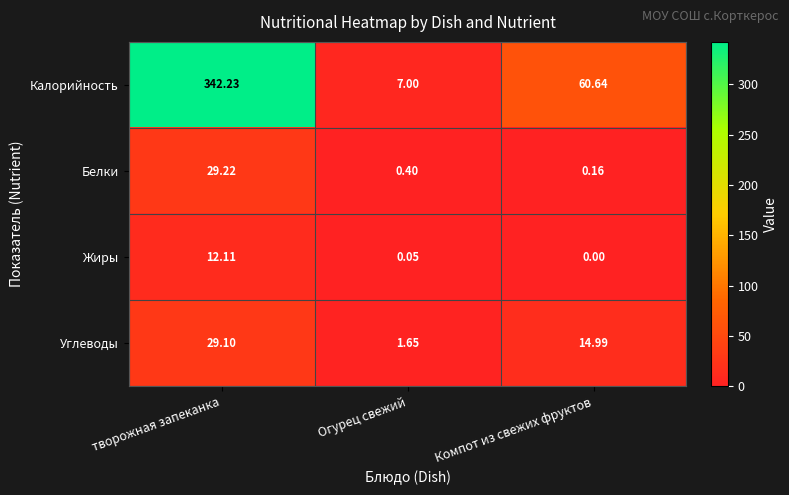

Which series has the largest total across all categories?

Калорийность